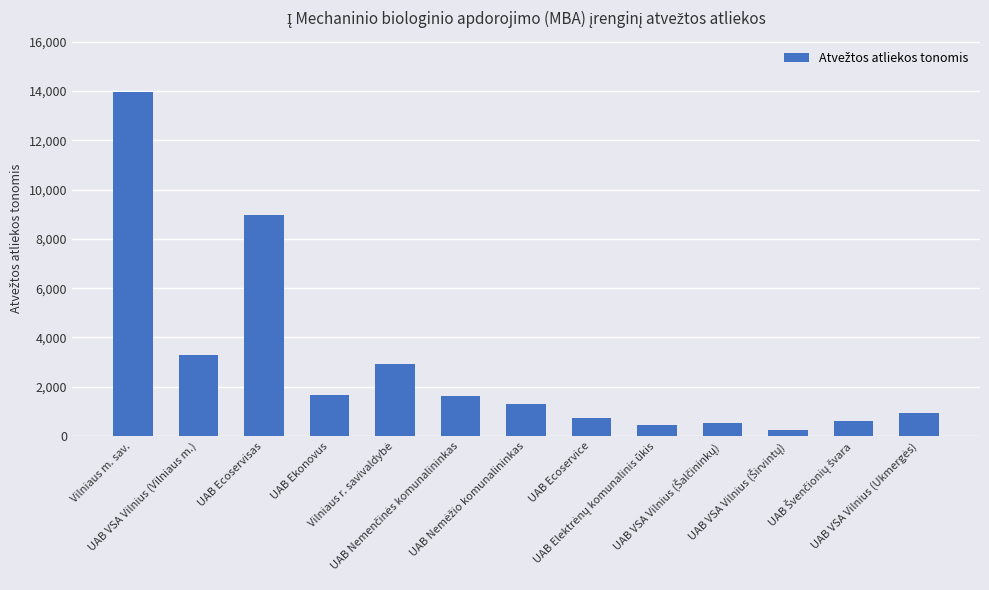

What is the value of the 8th bar from the left?

742.2